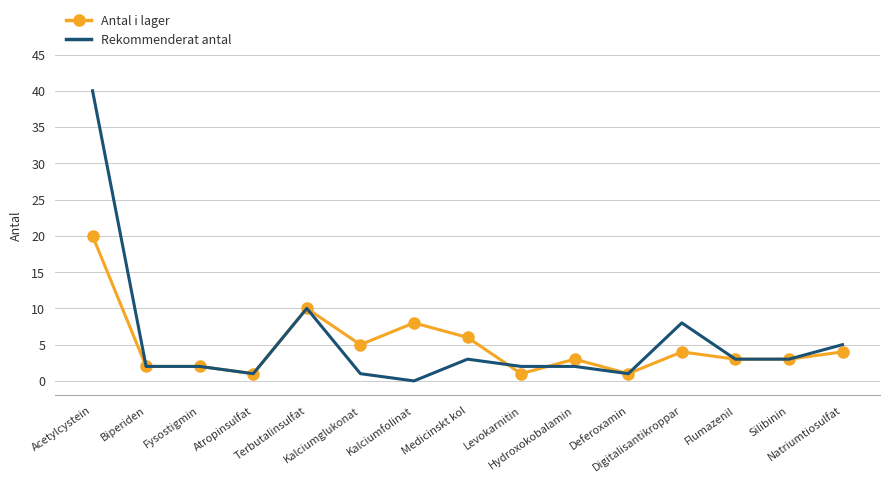

Which series has the widest spread of values?

Rekommenderat antal